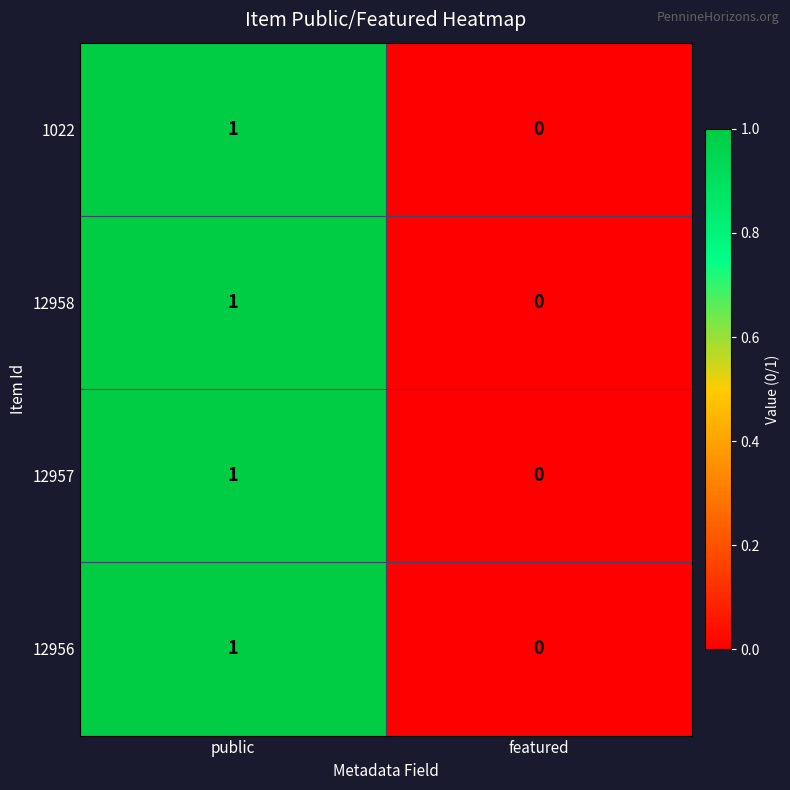

Reading right to left, transcribe all the data shown in this chart.

1022: featured=0	public=1
12958: featured=0	public=1
12957: featured=0	public=1
12956: featured=0	public=1